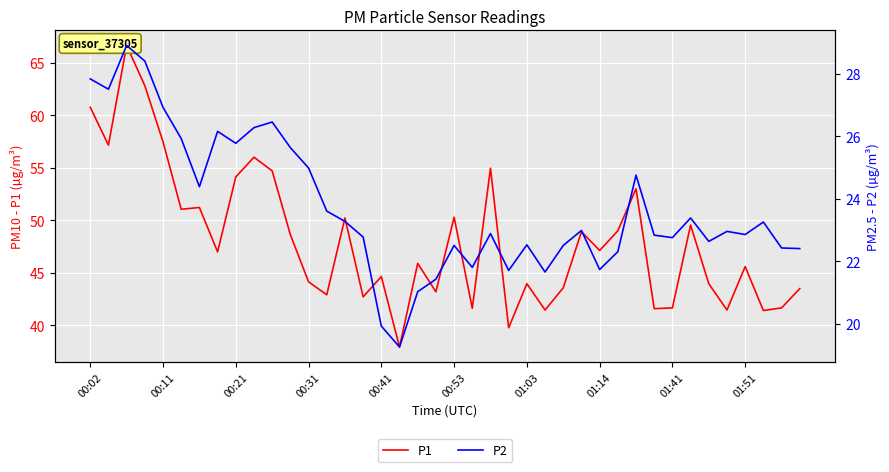

True or false: P1 has more than 0 interior local peaks.

True